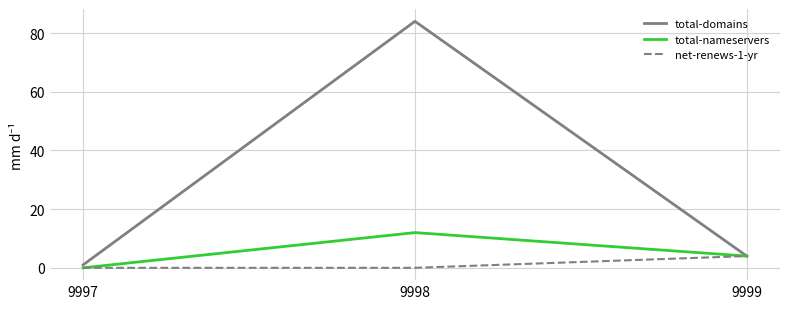

Where does the total-nameservers series first go above 4?

9998